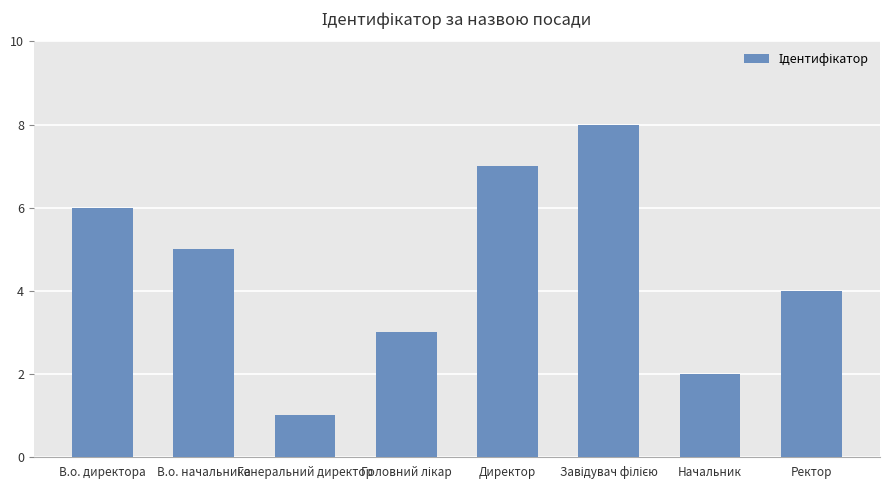

What is the label of the 8th bar from the left?

Ректор